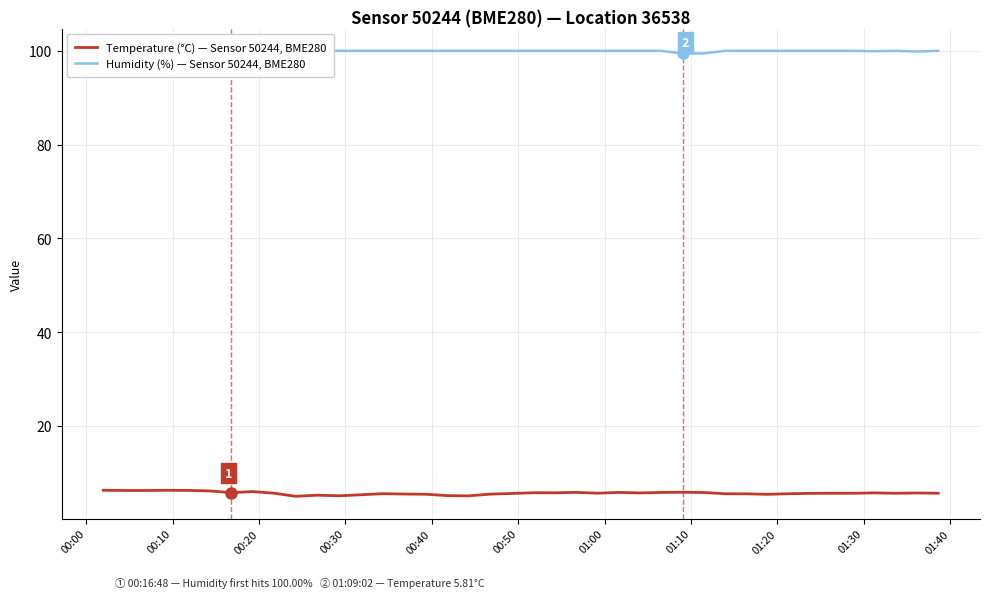

Reading left to right, what are all the values shown in this chart?

Temperature (°C) — Sensor 50244, BME280: 6.2	6.2	6.2	6.2	6.2	6.1	5.7	6.0	5.6	4.9	5.2	5.0	5.3	5.5	5.4	5.4	5.1	5.0	5.4	5.5	5.7	5.7	5.8	5.6	5.8	5.7	5.8	5.8	5.8	5.5	5.5	5.4	5.5	5.6	5.6	5.6	5.7	5.6	5.7	5.6
Humidity (%) — Sensor 50244, BME280: 98.7	97.9	98.3	97.9	98.5	98.9	100.0	99.9	100.0	100.0	100.0	100.0	100.0	100.0	100.0	100.0	100.0	100.0	100.0	100.0	100.0	100.0	100.0	100.0	100.0	100.0	100.0	99.5	99.5	100.0	100.0	100.0	100.0	100.0	100.0	100.0	99.9	100.0	99.9	100.0